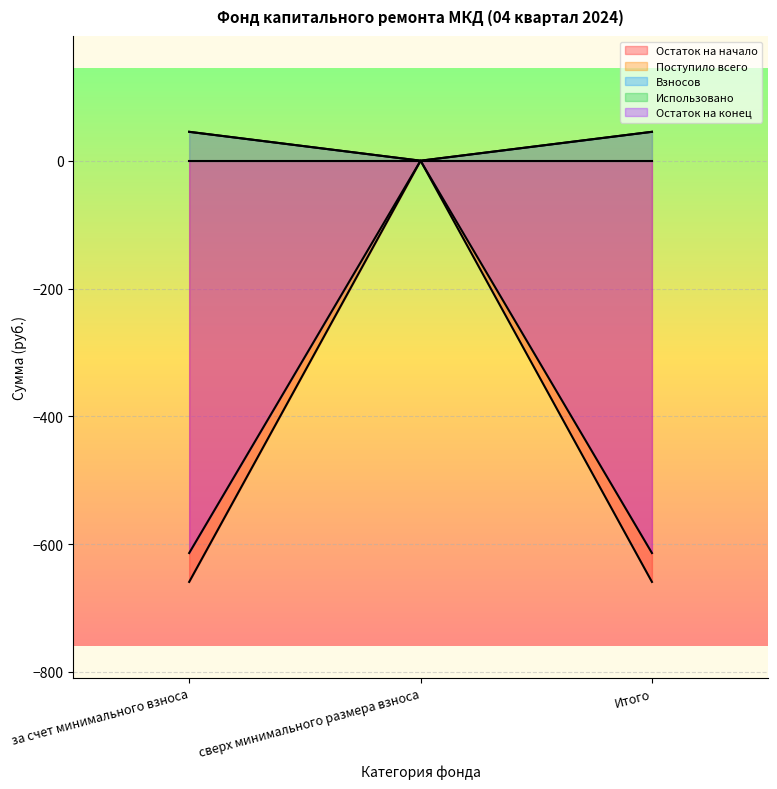

List the labels in order of Взносов value, smallest first.

сверх минимального размера взноса, за счет минимального взноса, Итого